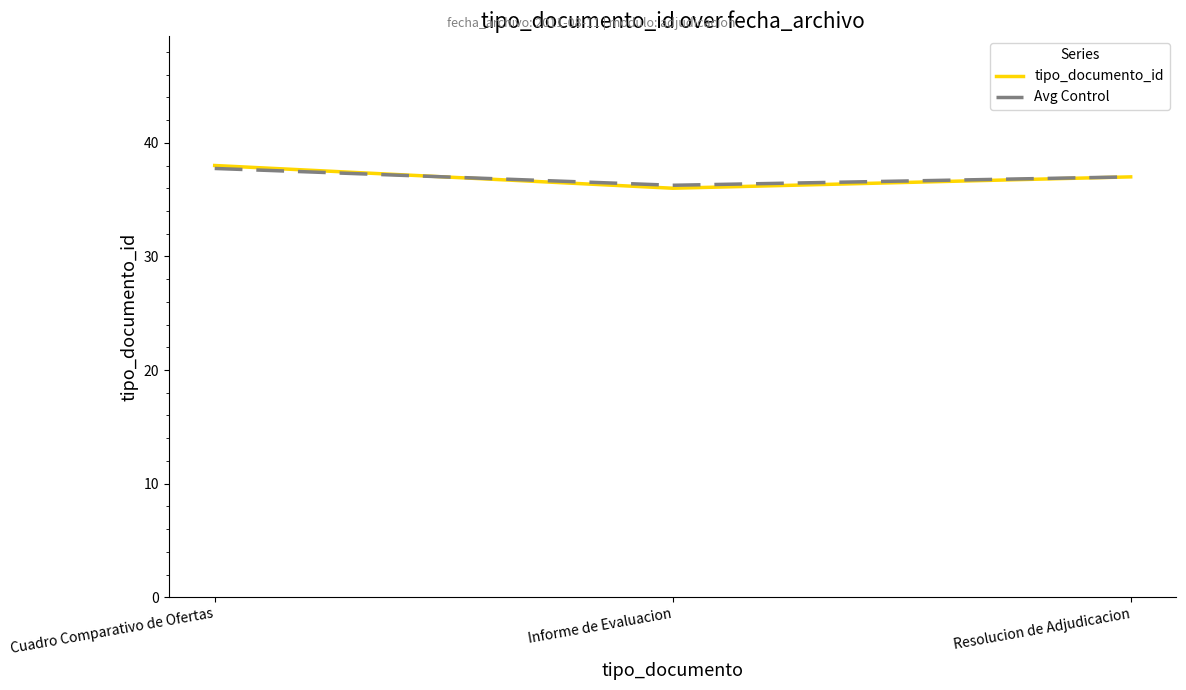

List the labels in order of tipo_documento_id value, smallest first.

Informe de Evaluacion, Resolucion de Adjudicacion, Cuadro Comparativo de Ofertas